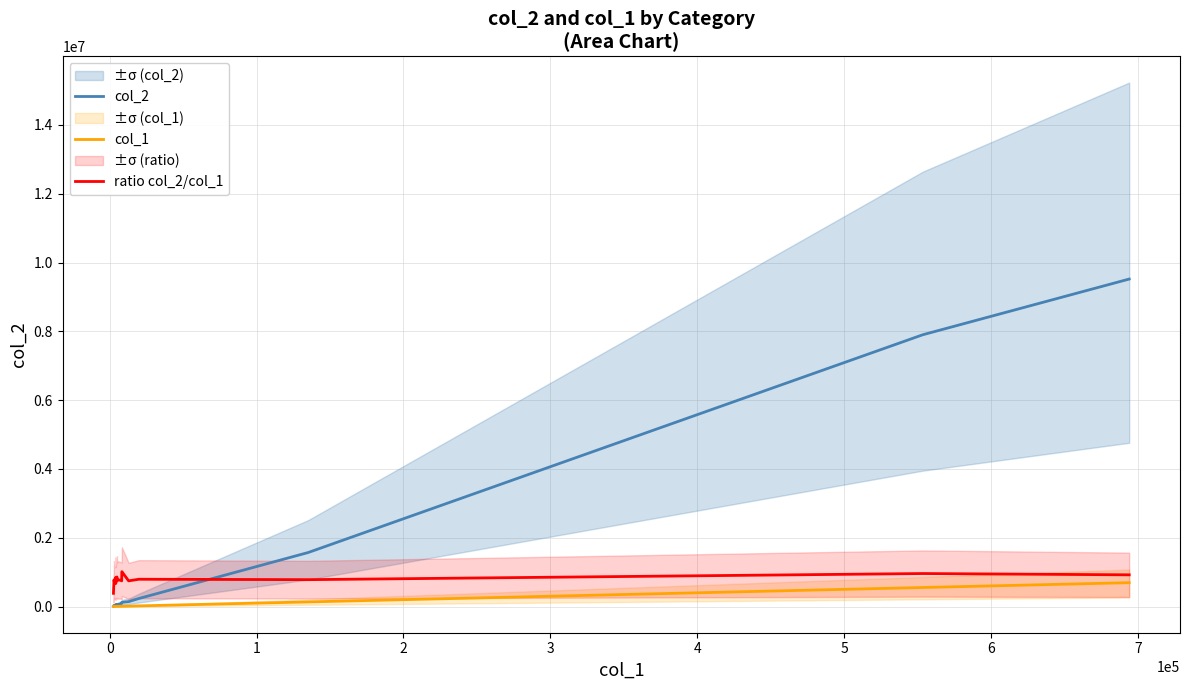

What is the average value of the col_2 series?

1013556.2